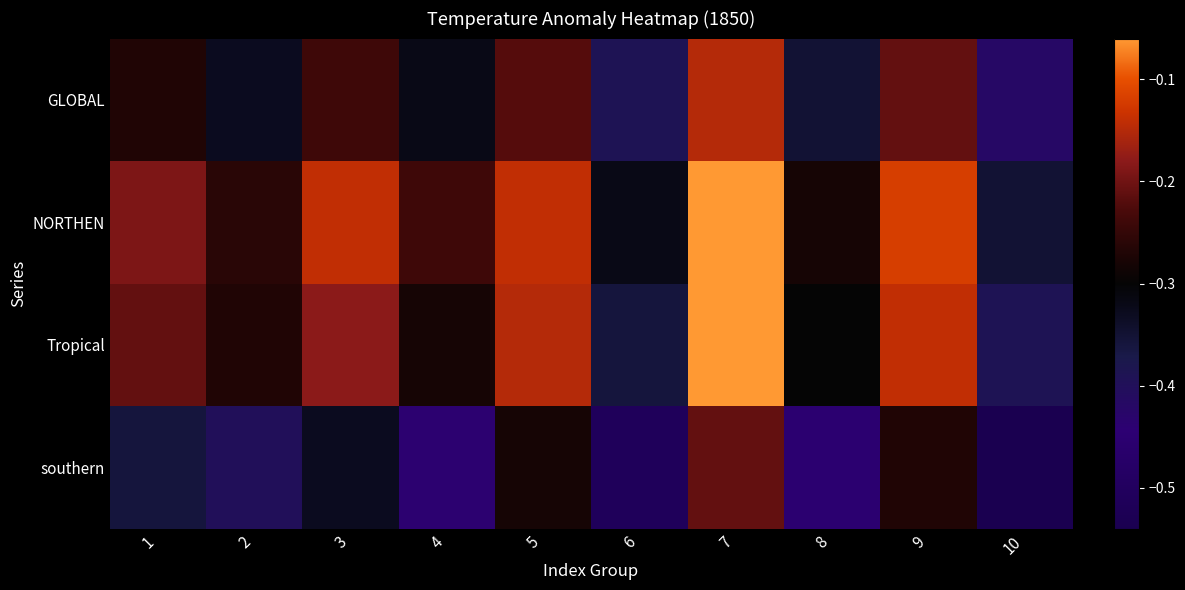

What is the total value across all series at 10?

-1.7